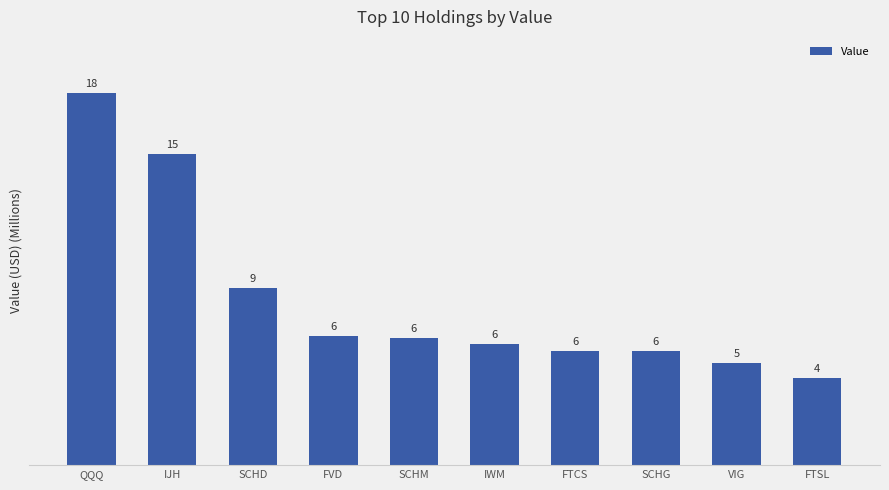

Are the bars grouped side by side (vs. stacked)?

No